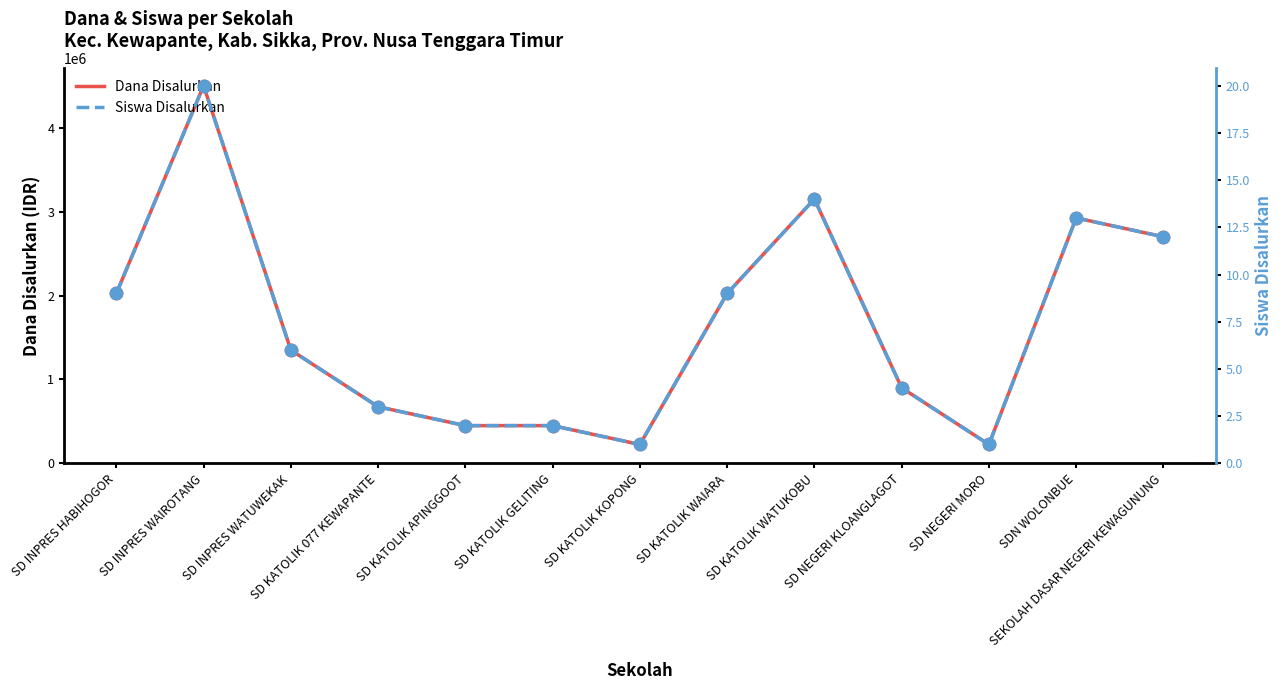

Which series has the largest total across all categories?

Dana Disalurkan